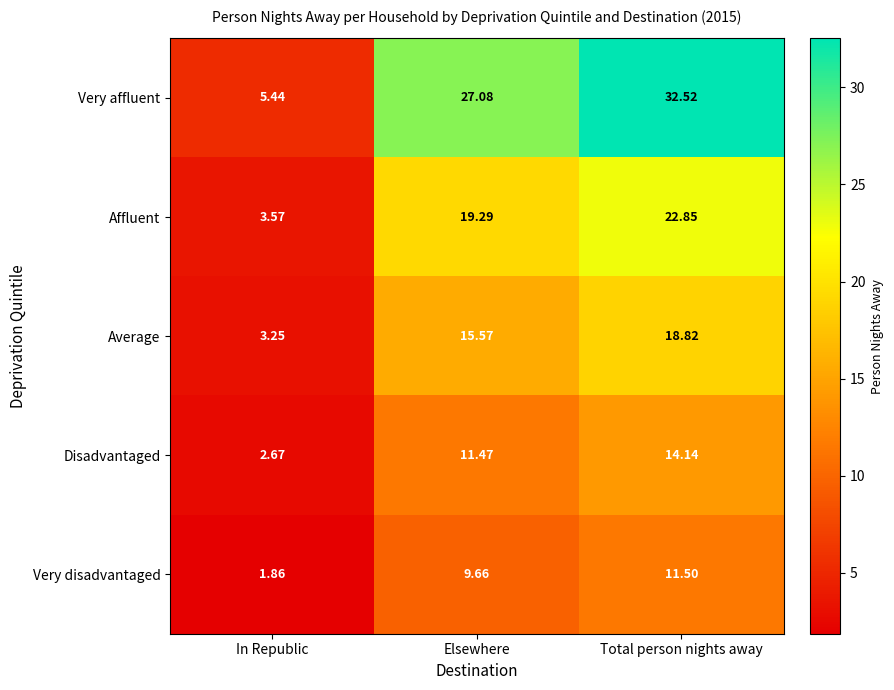

At which category is the sum across all series the highest?

Total person nights away